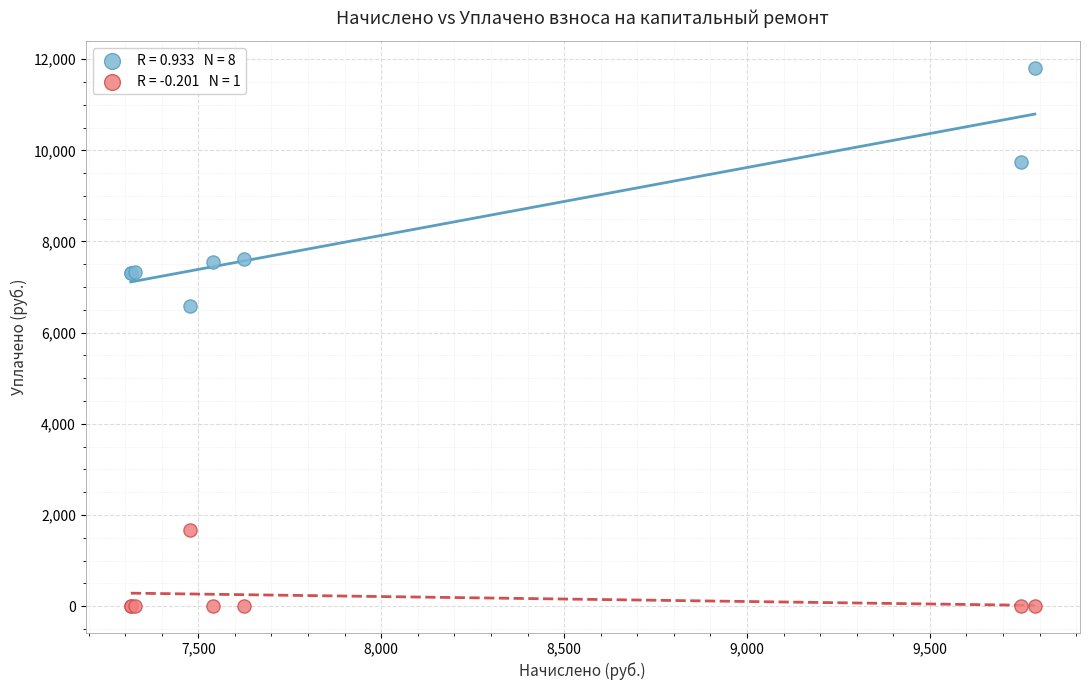

Across all series, what Y value is closest to 5902?

6585.9